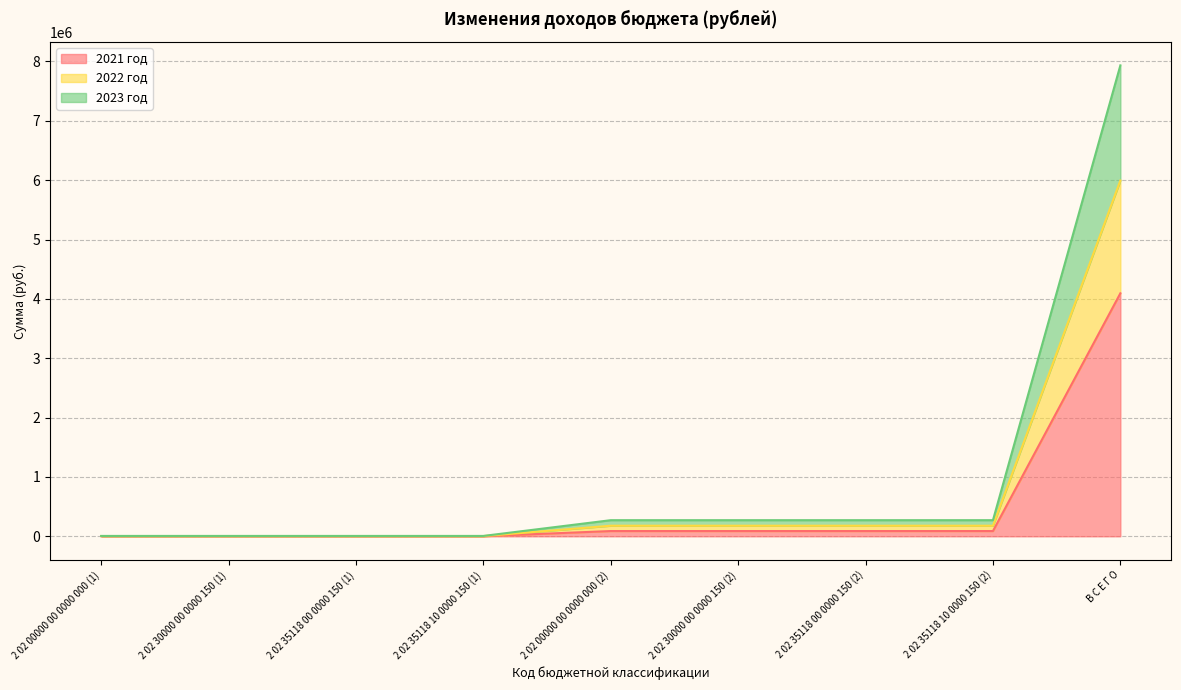

What is the spread (max minus min) of values at 2 02 00000 00 0000 000 (1)?

4321